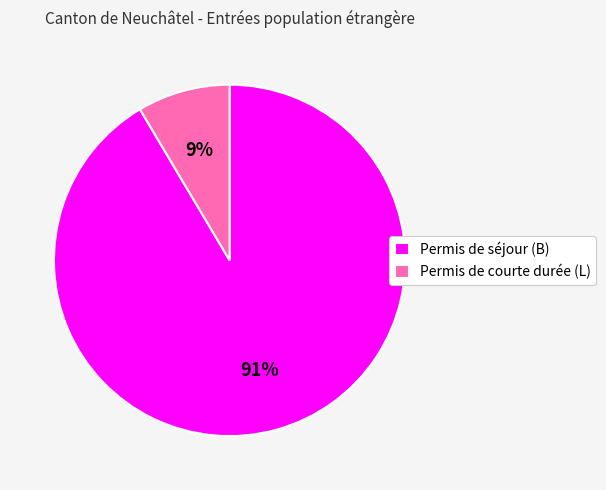

How many slices are in this pie chart?

2